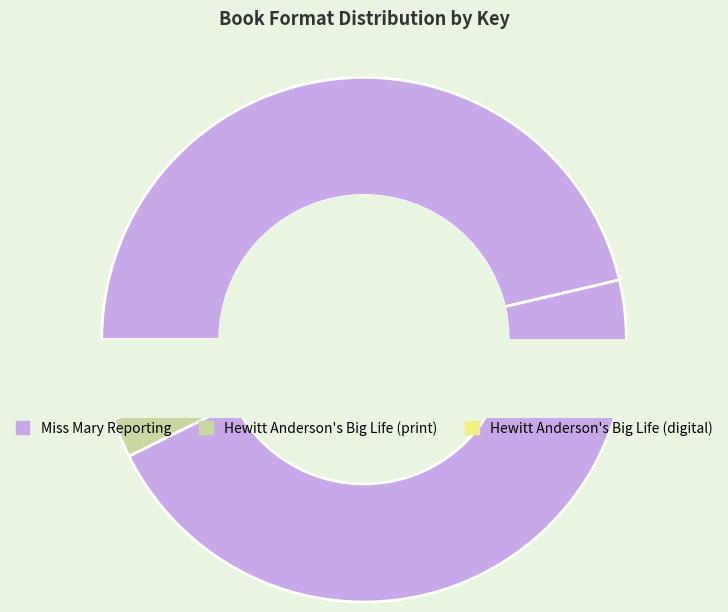

The Miss Mary Reporting (eBook) slice represents 46% of the pie. True or false?

True